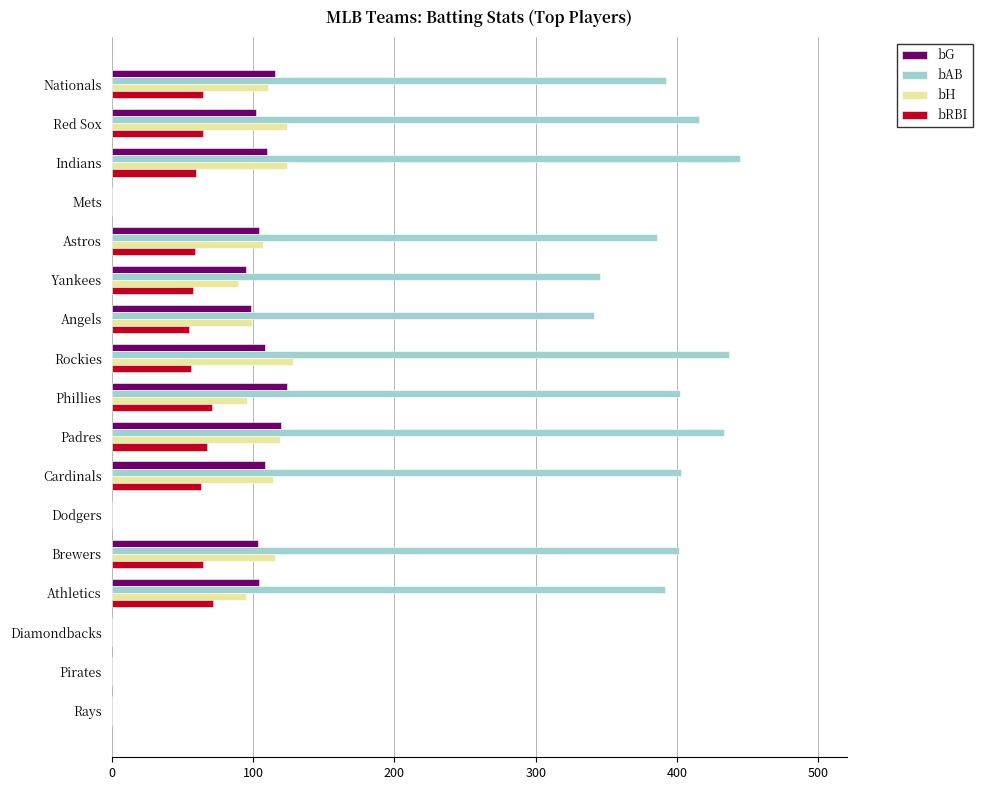

Is it true that bG equals 0.0 at Rays?

True